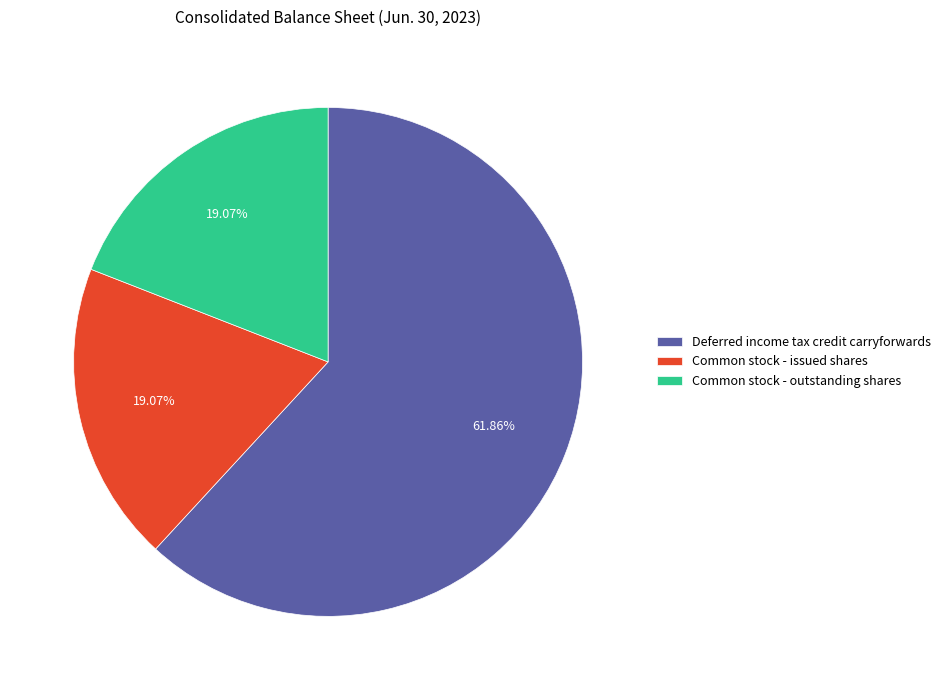

Approximately how many times larger is the value at Common stock - outstanding shares compared to Common stock - issued shares?

1.0